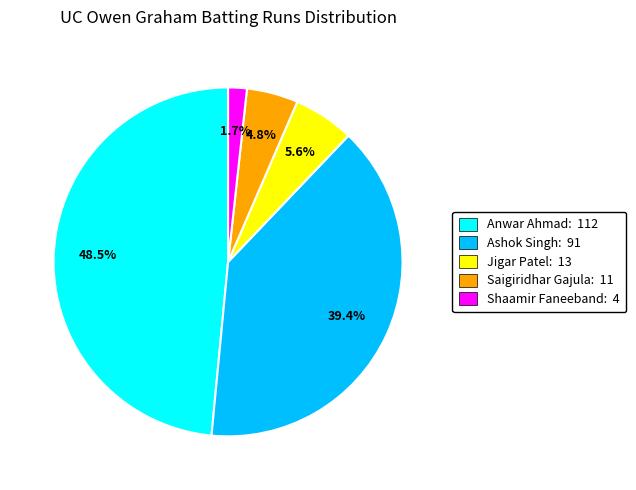

Which slice is the largest?

Anwar Ahmad